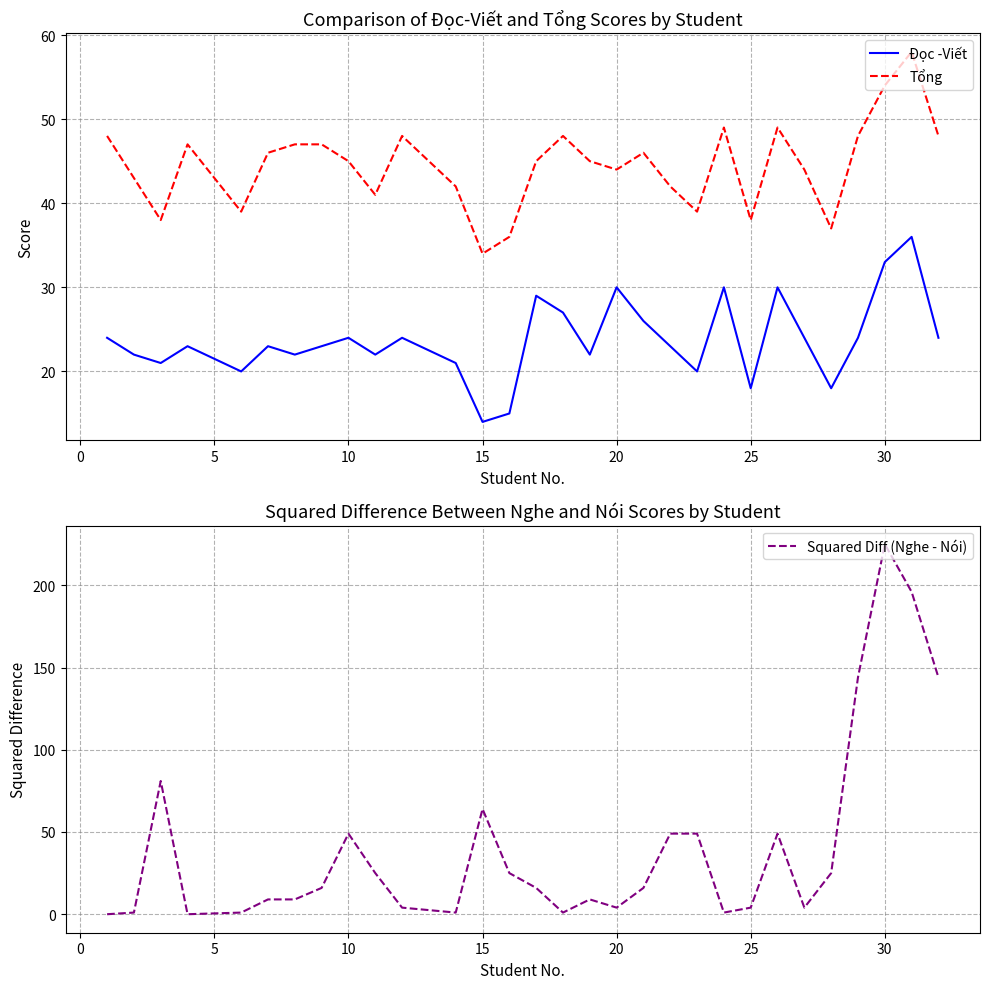

True or false: Đọc -Viết and Squared Diff (Nghe - Nói) intersect in this chart.

True